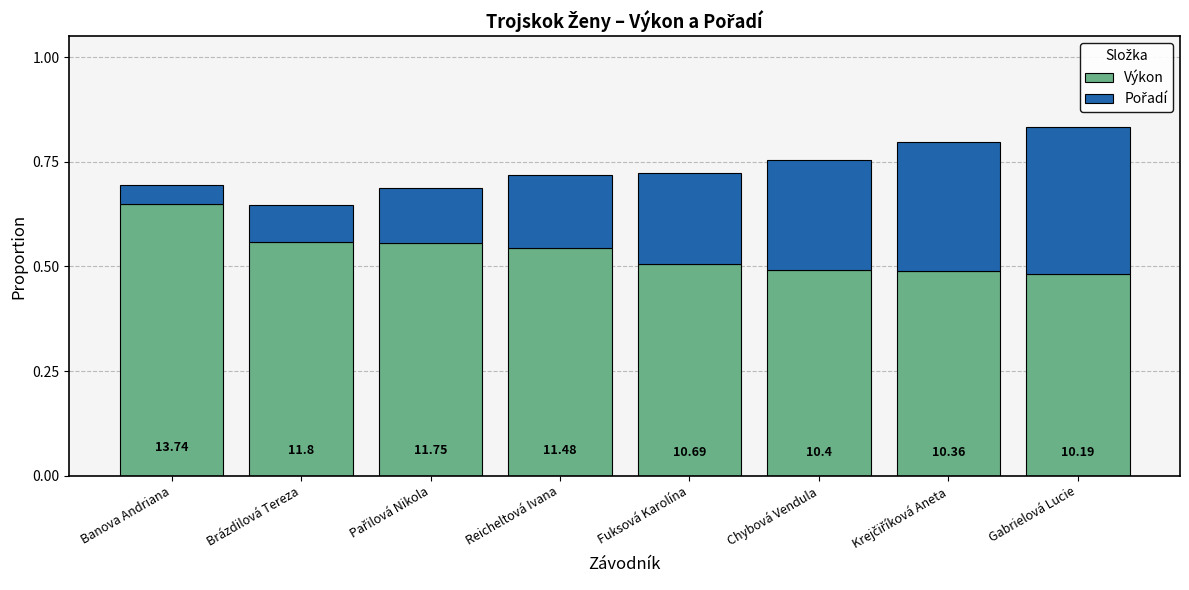

How many bars are there in total?

8